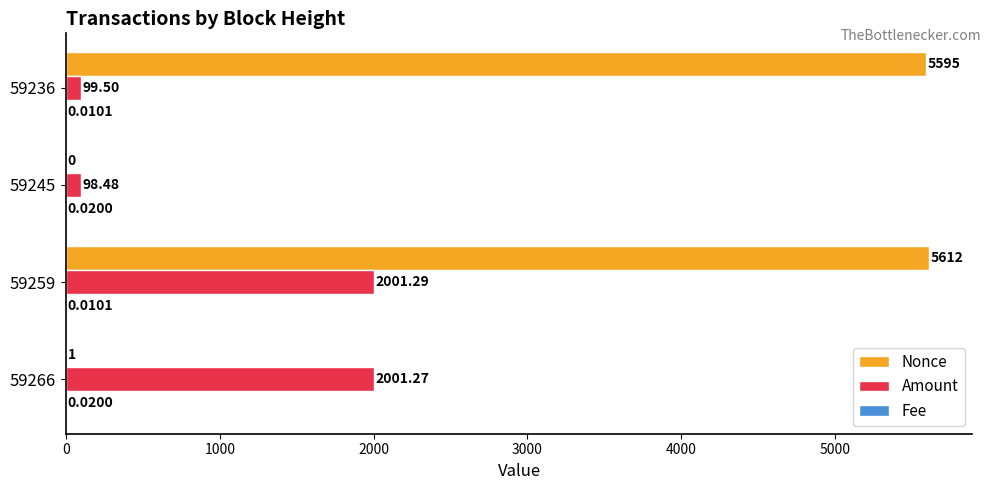

What is the sum of the Nonce values at 59245 and 59259?

5612.0